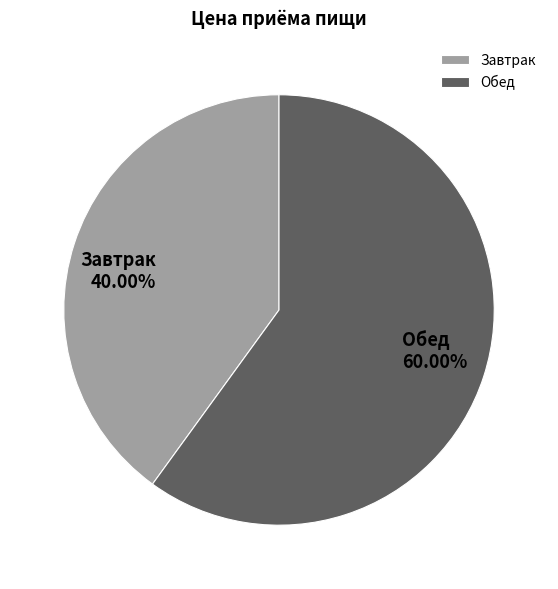

Is the sum of Обед and Завтрак greater than half?

Yes